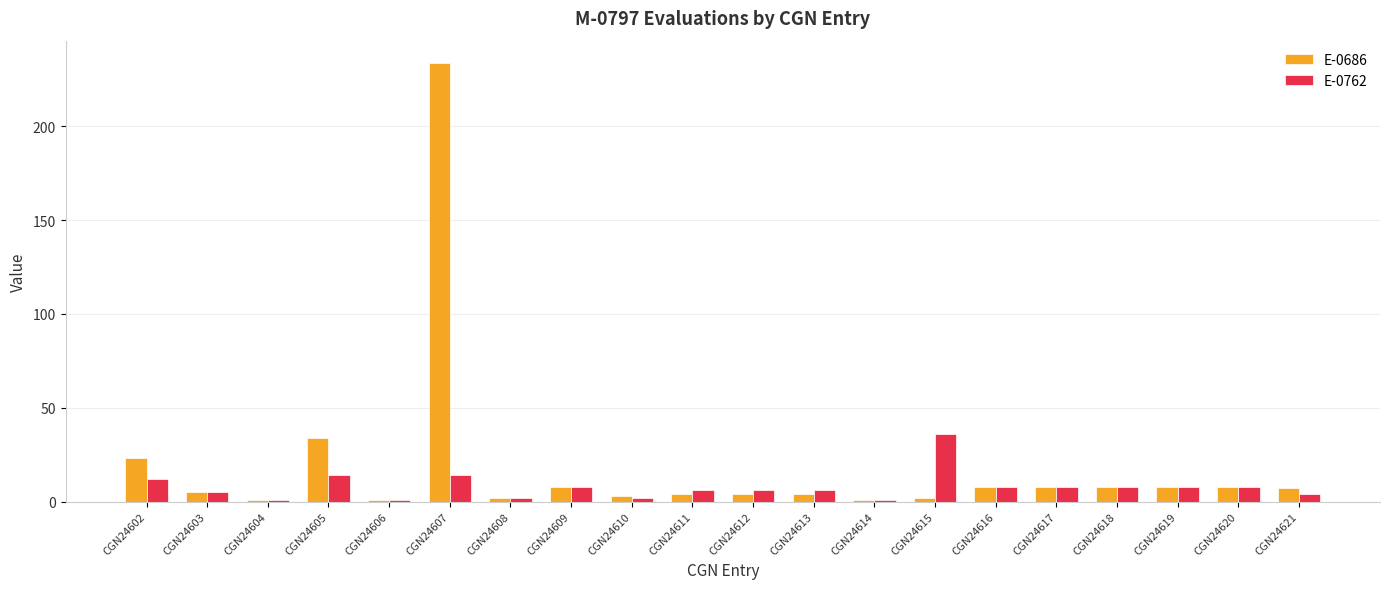

Which label corresponds to the largest value in the chart?

CGN24607